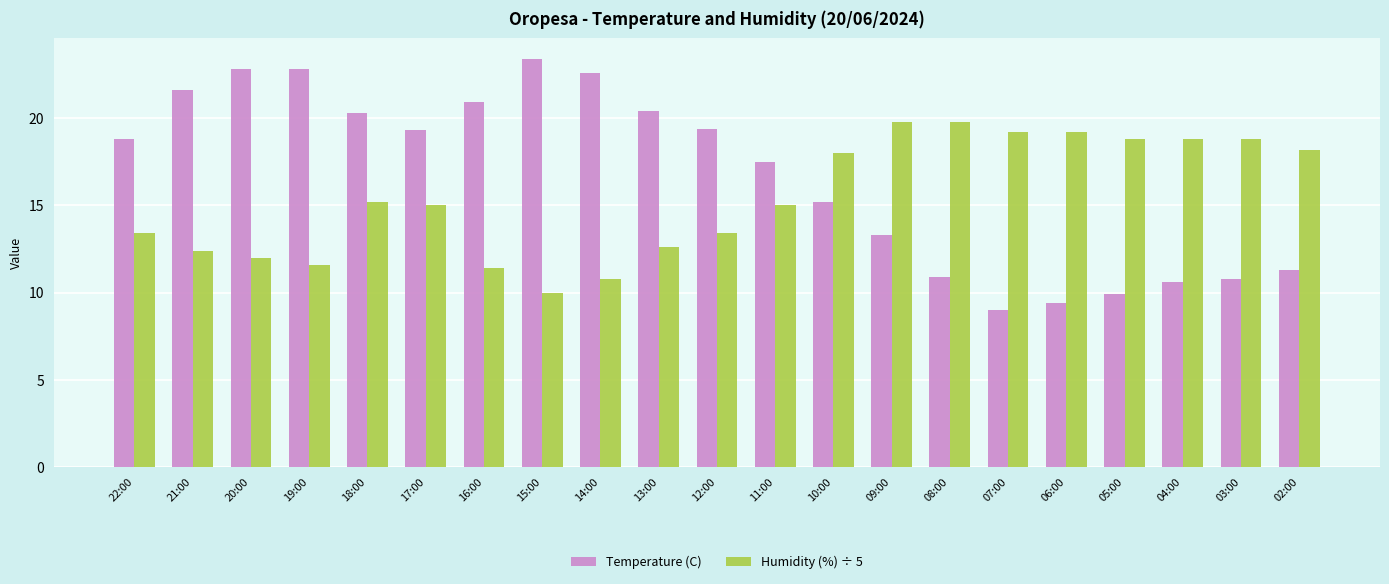

Reading left to right, transcribe all the data shown in this chart.

Temperature (C): 18.8	21.6	22.8	22.8	20.3	19.3	20.9	23.4	22.6	20.4	19.4	17.5	15.2	13.3	10.9	9.0	9.4	9.9	10.6	10.8	11.3
Humidity (%) ÷ 5: 13.4	12.4	12.0	11.6	15.2	15.0	11.4	10.0	10.8	12.6	13.4	15.0	18.0	19.8	19.8	19.2	19.2	18.8	18.8	18.8	18.2